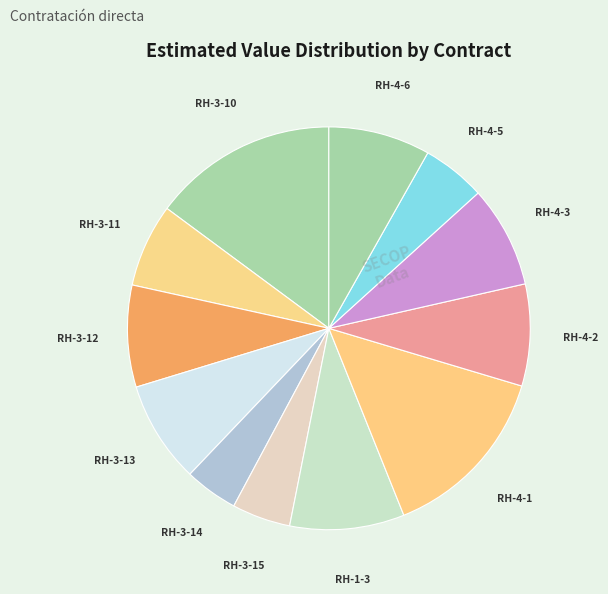

Which category has the biggest portion of the pie?

7936-2-RH-3-10